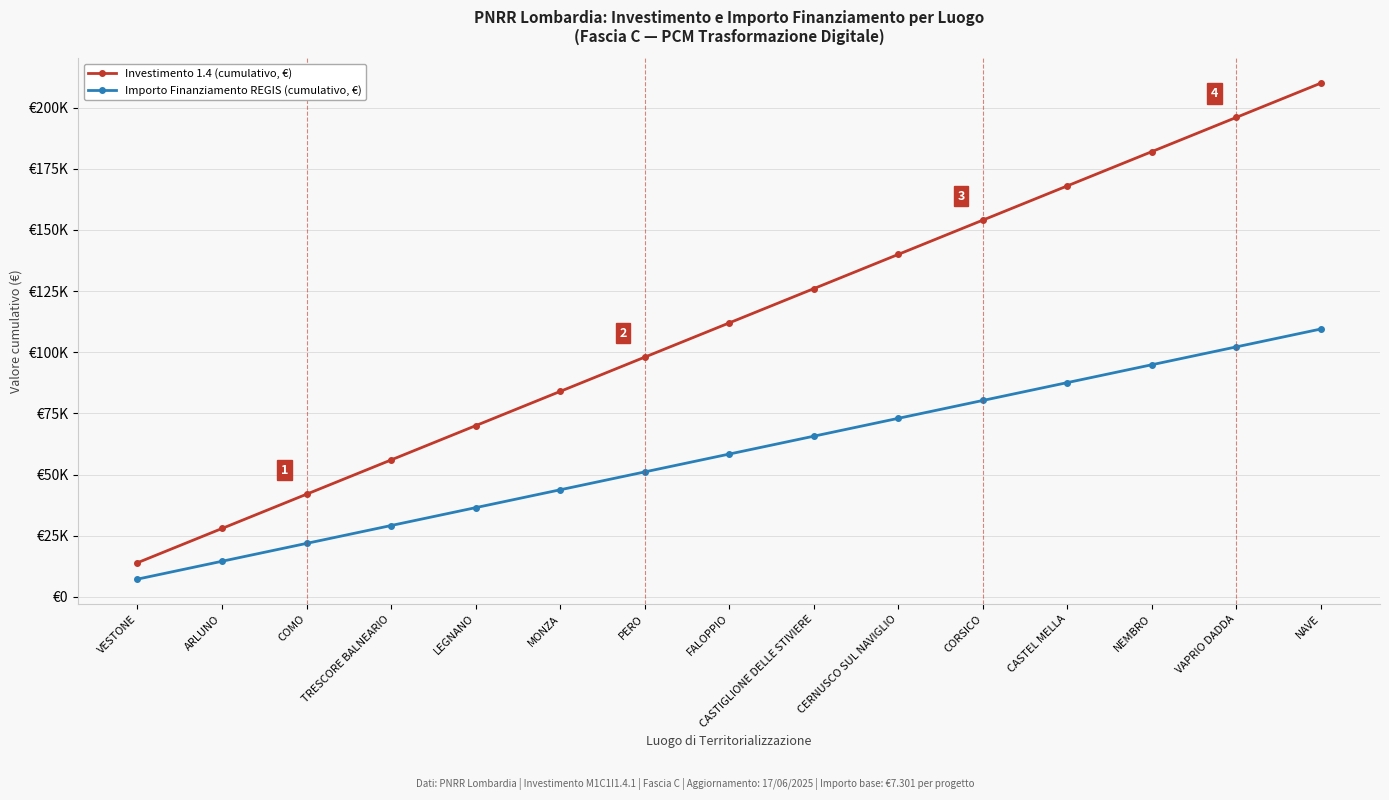

True or false: Importo Finanziamento REGIS (cumulativo, €) and Investimento 1.4 (cumulativo, €) intersect in this chart.

False